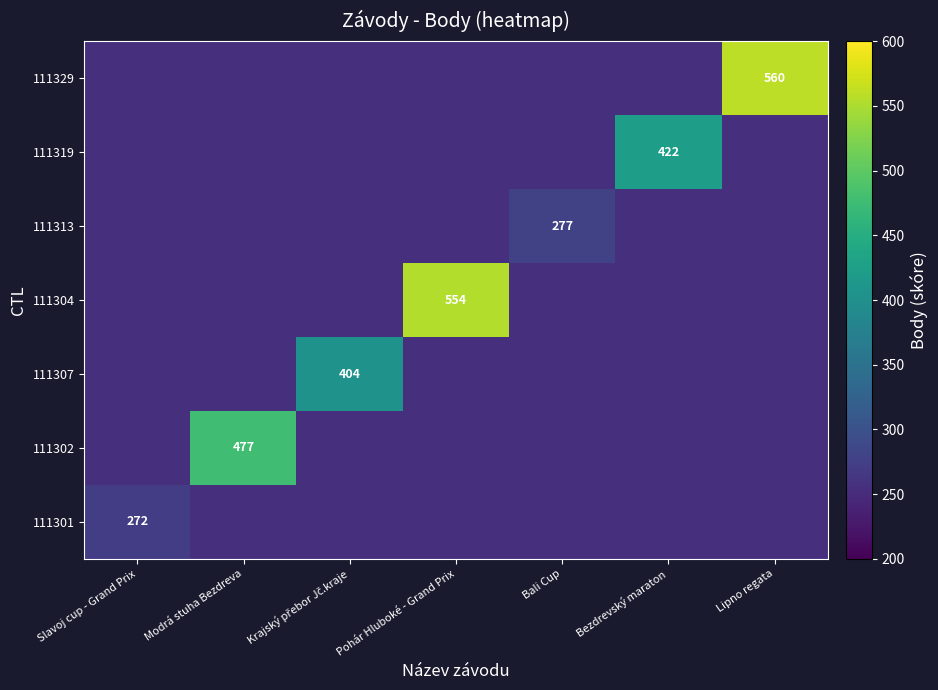

What is the maximum value shown in the chart?

560.0